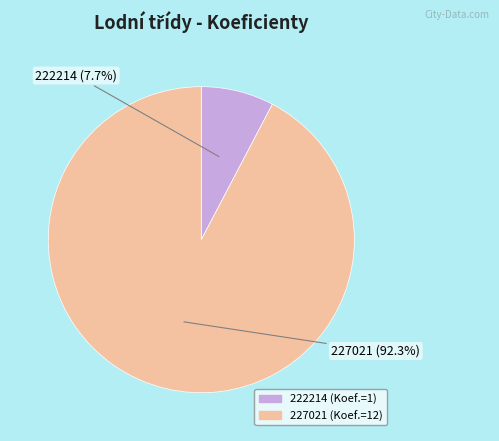

Is 227021 the majority of the pie?

Yes